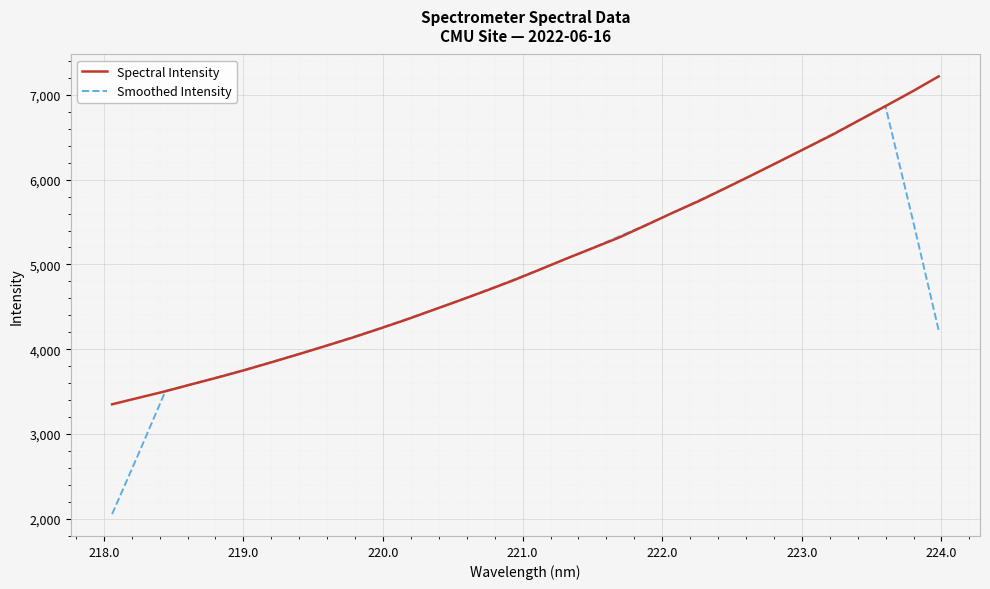

What is the average value of the Smoothed Intensity series?

4820.8